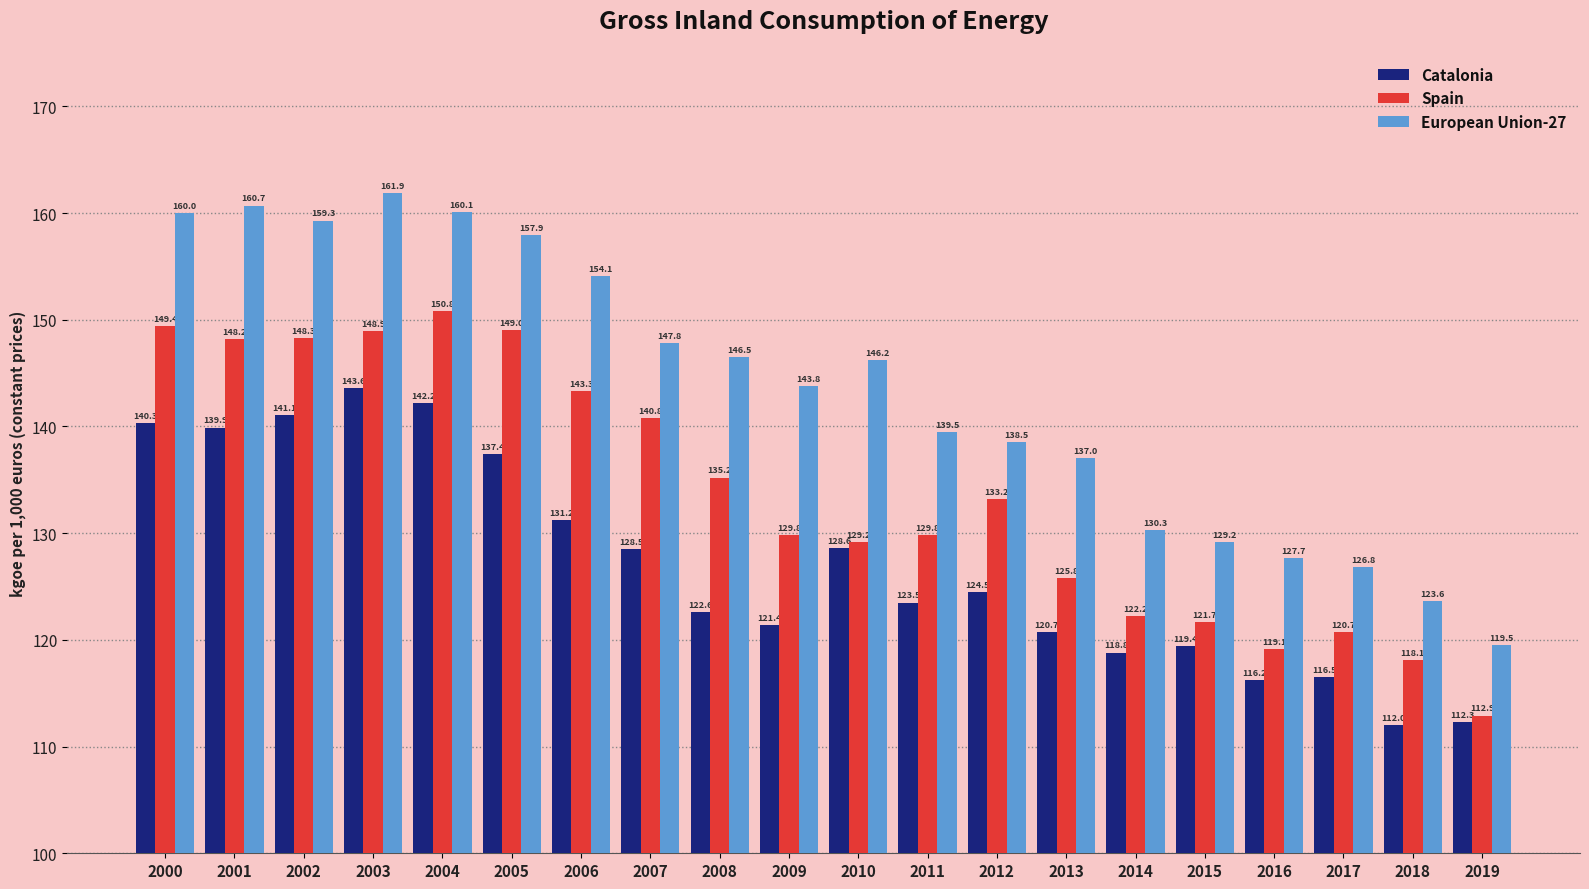

How many bars are there in total?

60